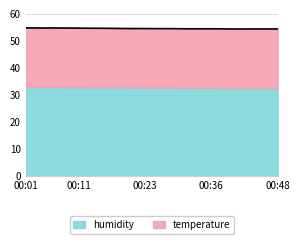

Between 00:38 and 00:41, which is larger?

00:38